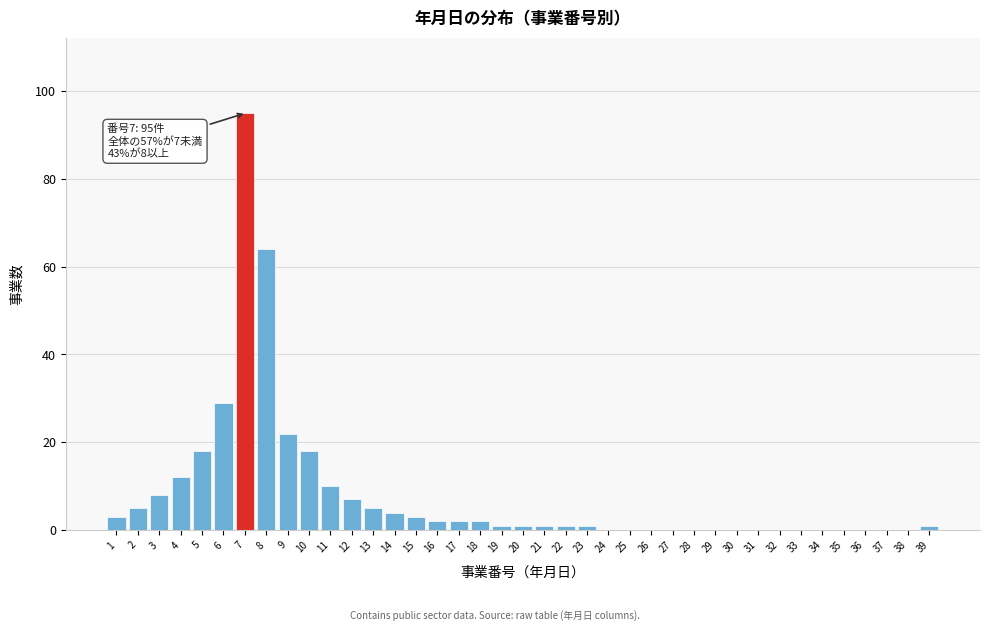

What is the sum of all values?

315